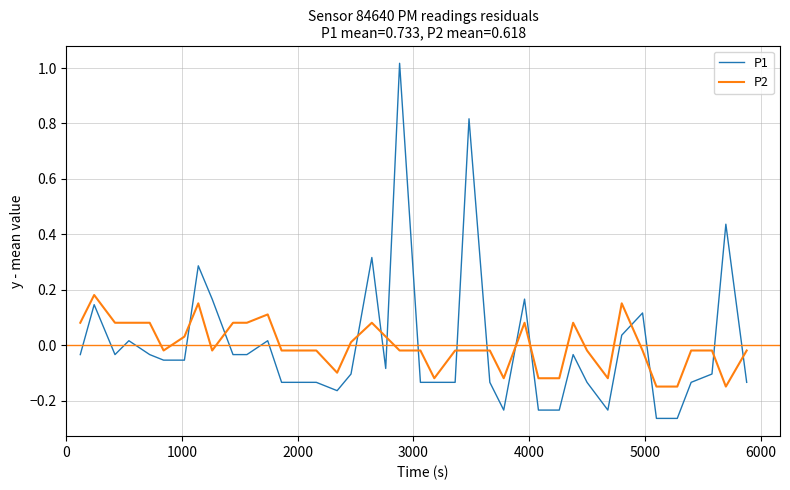

Which series has the widest spread of values?

P1